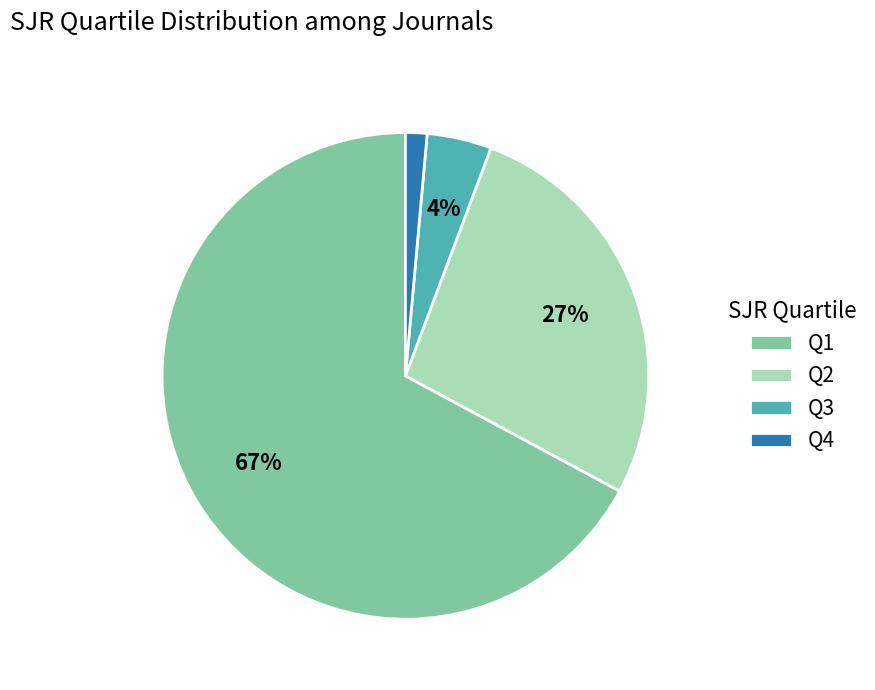

True or false: Q4 accounts for 1% of the total.

True